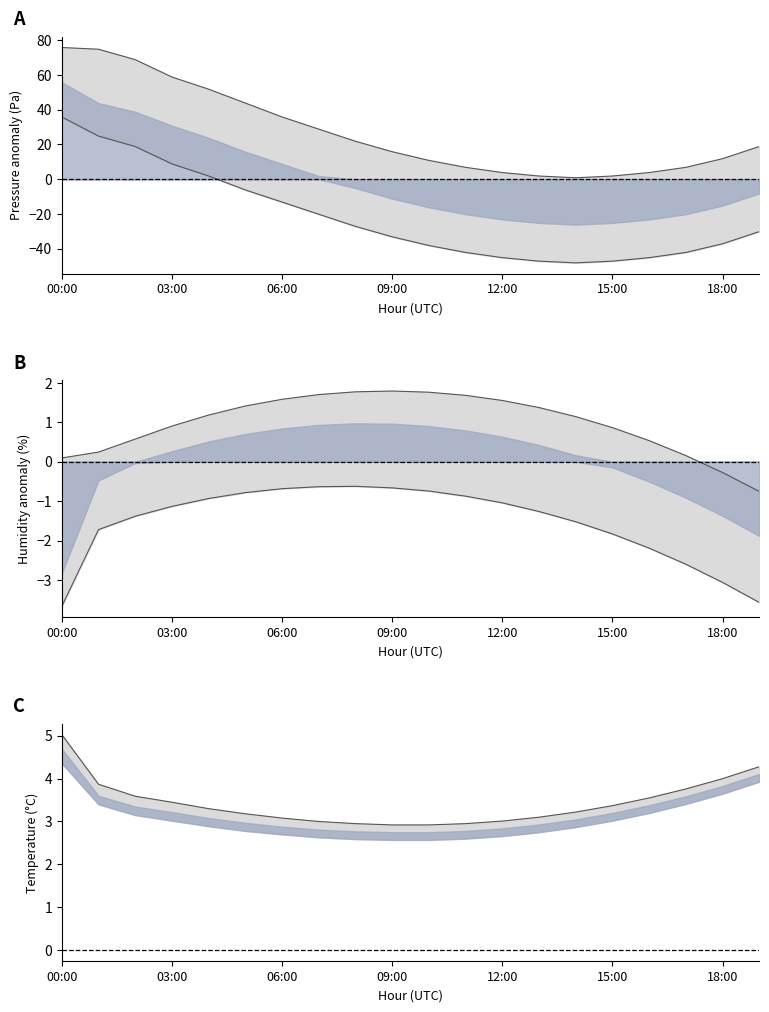

What is the value of the temperature_upper point at the 9th from the left?

3.0